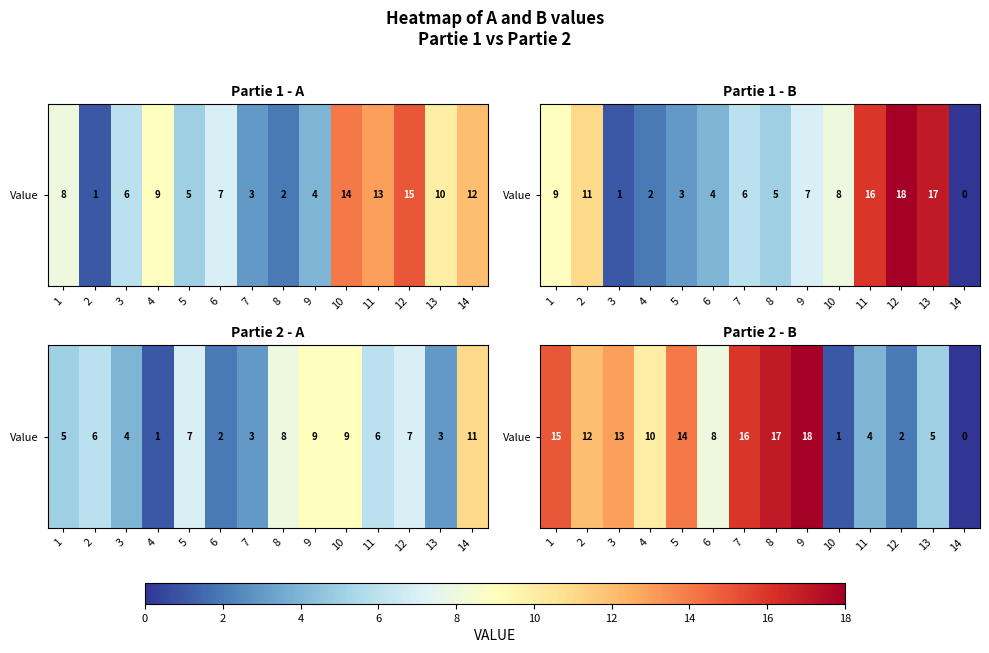

How many values are below 12?

7